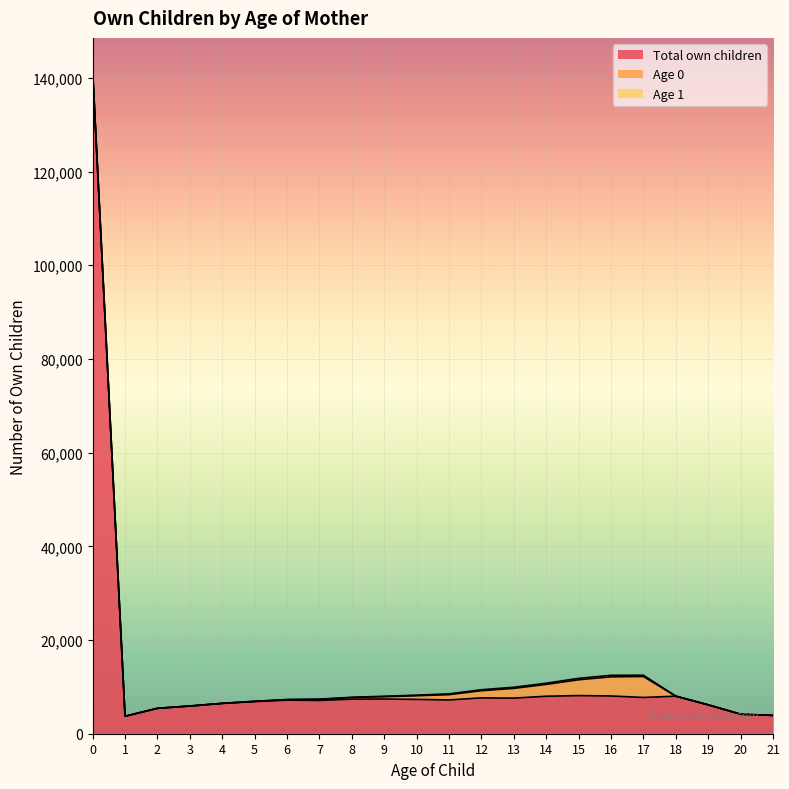

Which series changed the most between 1 and 6?

Total own children